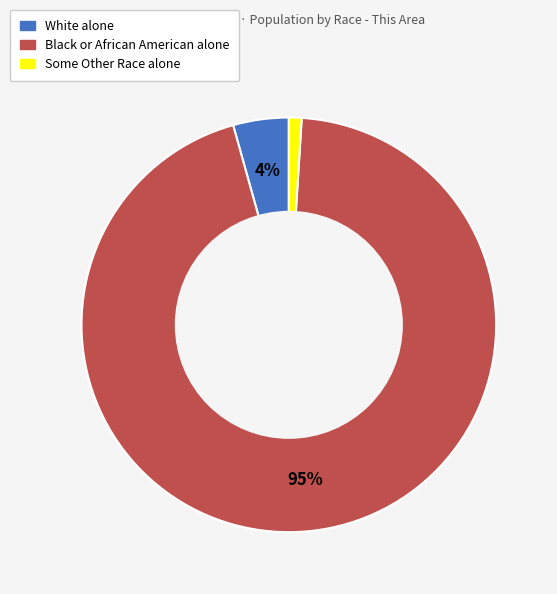

To the nearest percent, what is the difference between the largest and smallest slice percentages?

94%